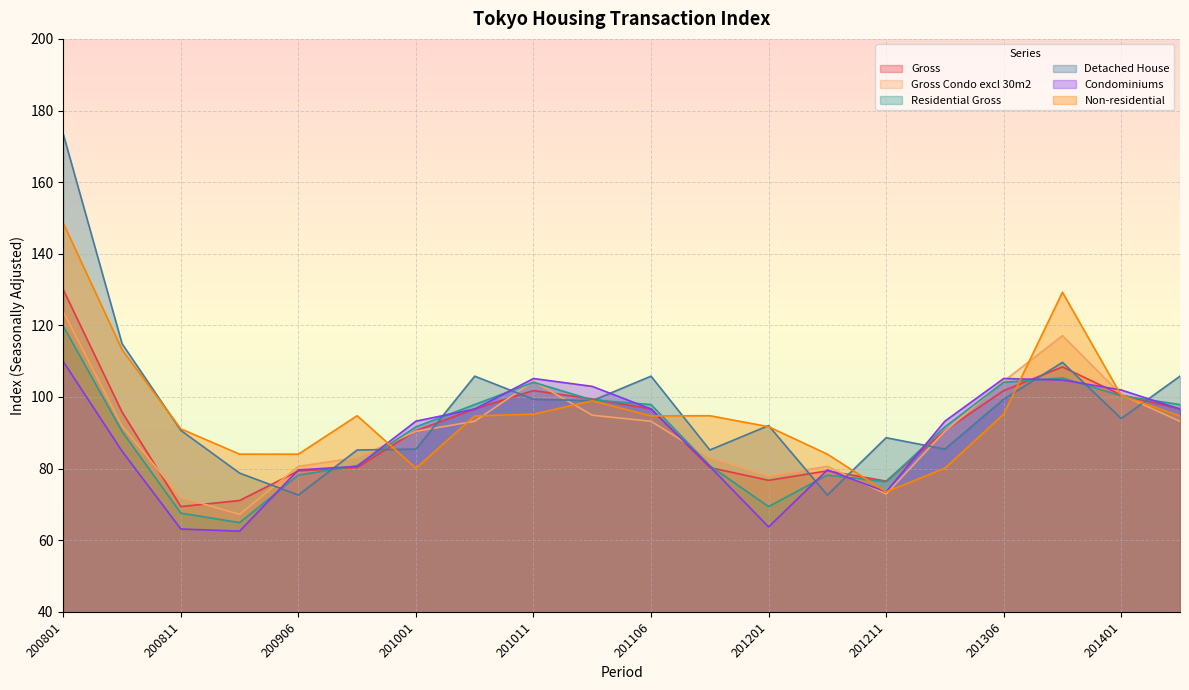

Which has a higher value, 201301 or 200806?

200806